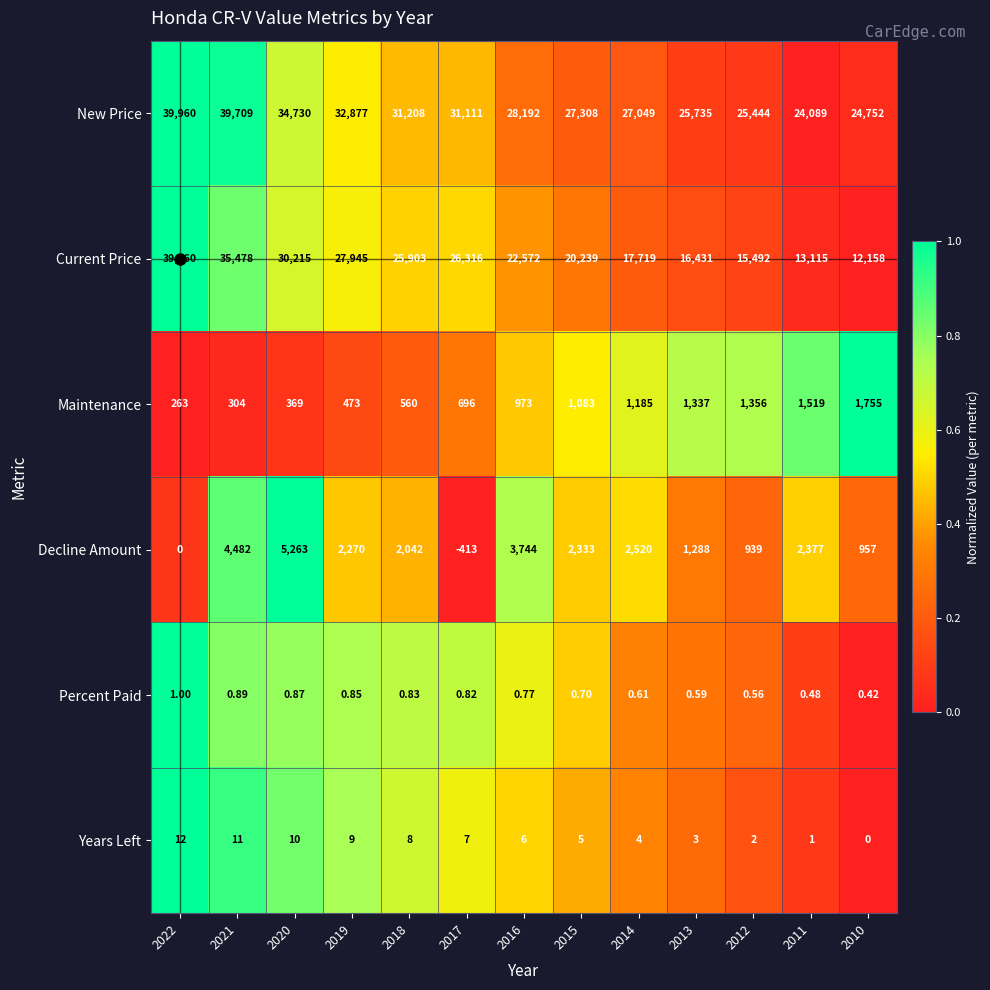

Rank the series at 2010 from lowest to highest value.

Years Left, Percent Paid, Decline Amount, Maintenance, Current Price, New Price